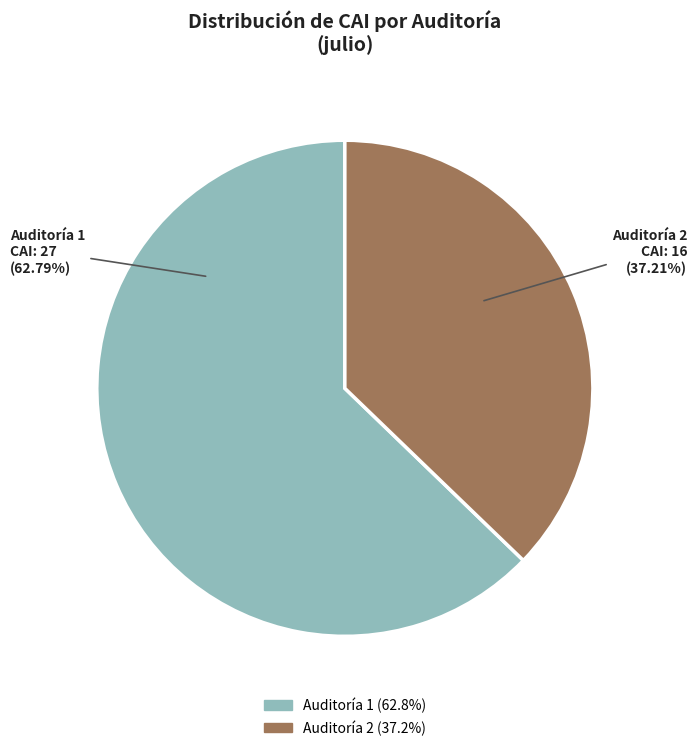

Count the number of slices in the pie.

2